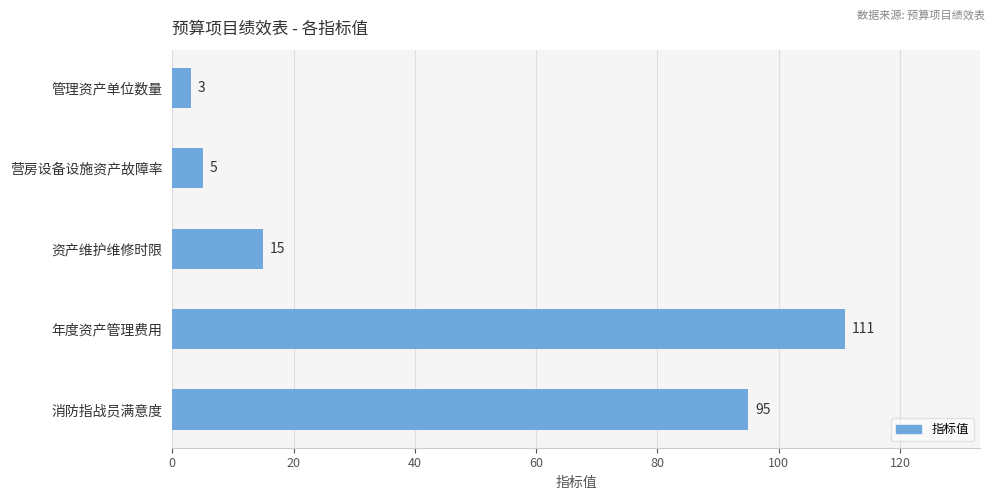

Rank the categories by value from lowest to highest.

管理资产单位数量, 营房设备设施资产故障率, 资产维护维修时限, 消防指战员满意度, 年度资产管理费用